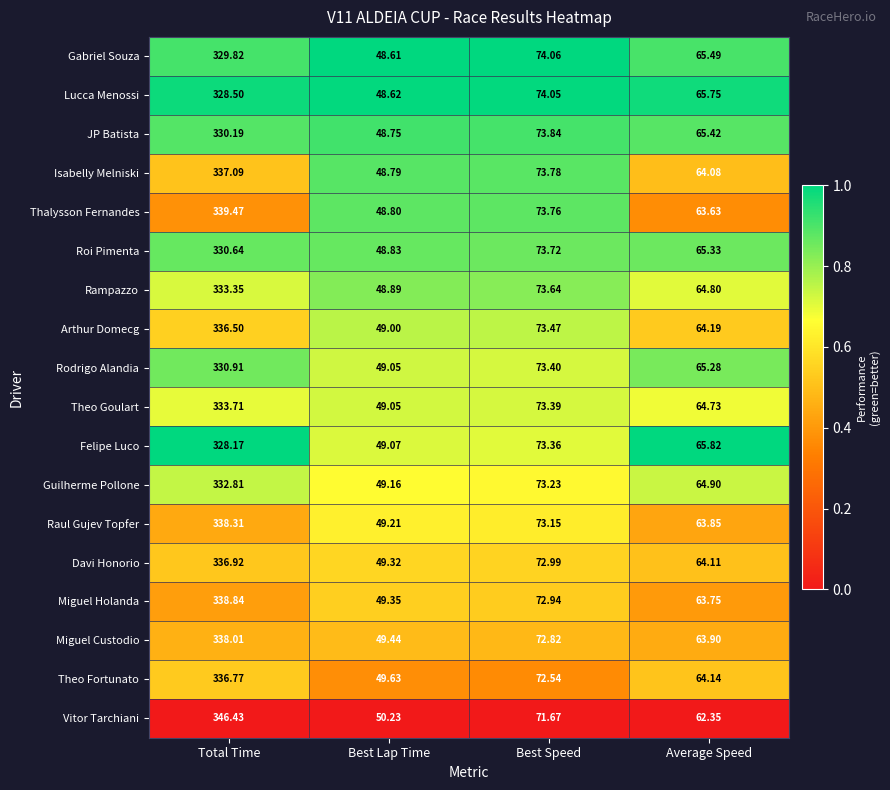

Which category has the highest value across all series?

Total Time